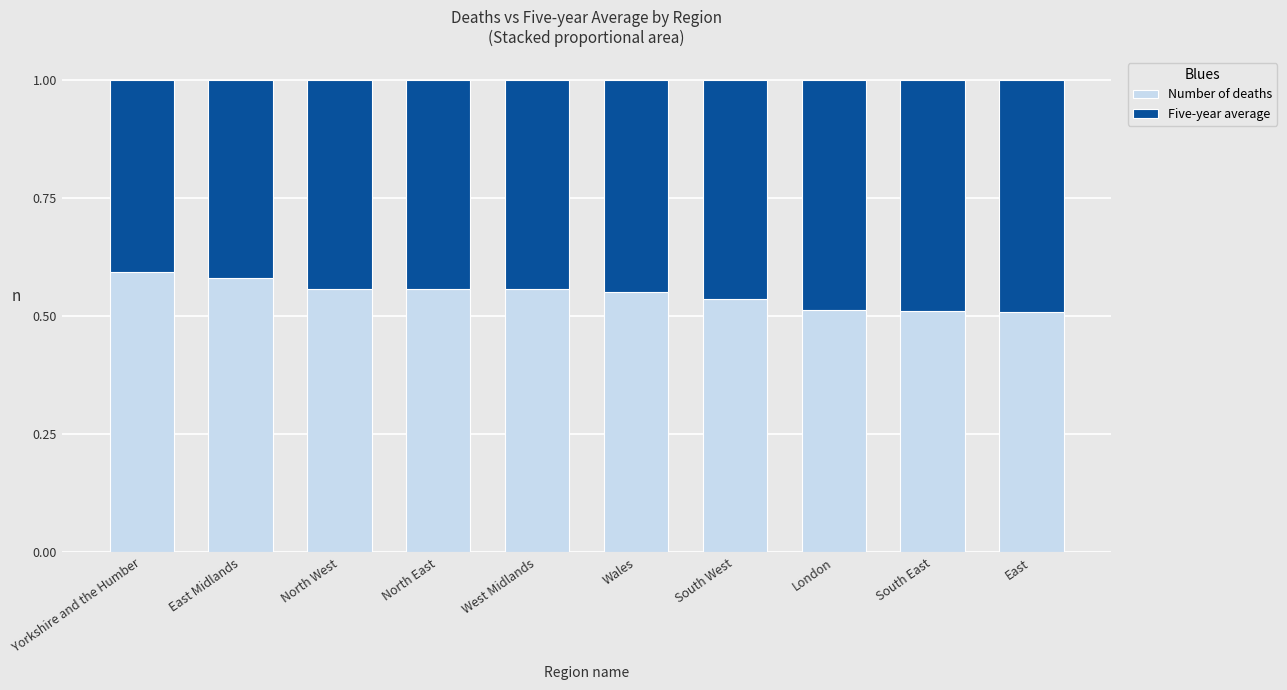

What is the total value across all series at London?

1.0